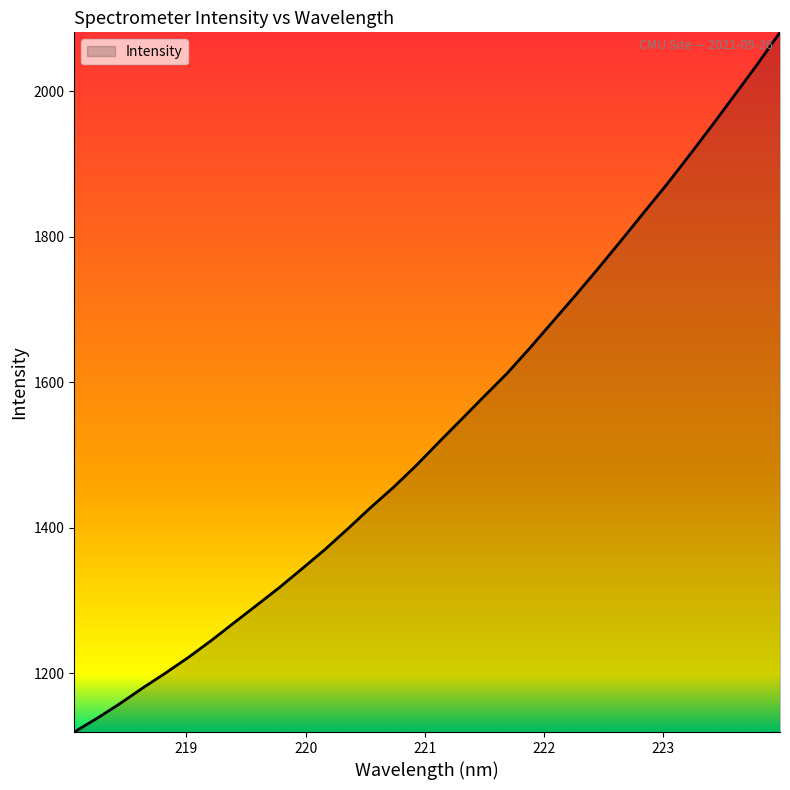

What is the greatest value displayed?

2081.0